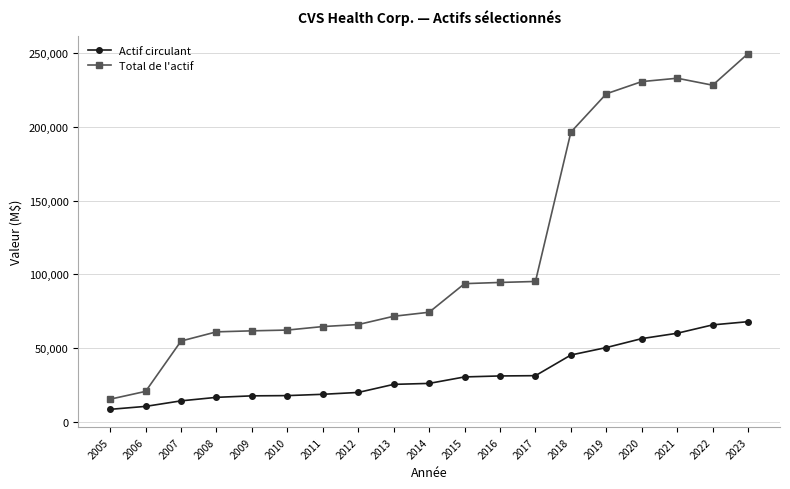

Which series changed the most between 2016 and 2019?

Total de l'actif